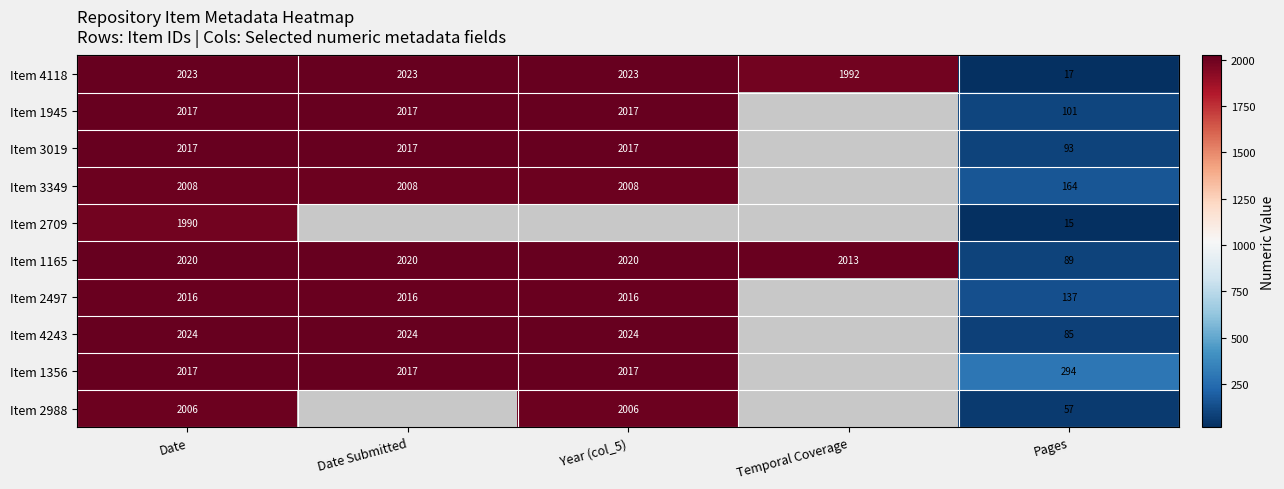

What is the total value across all series at Date?

20138